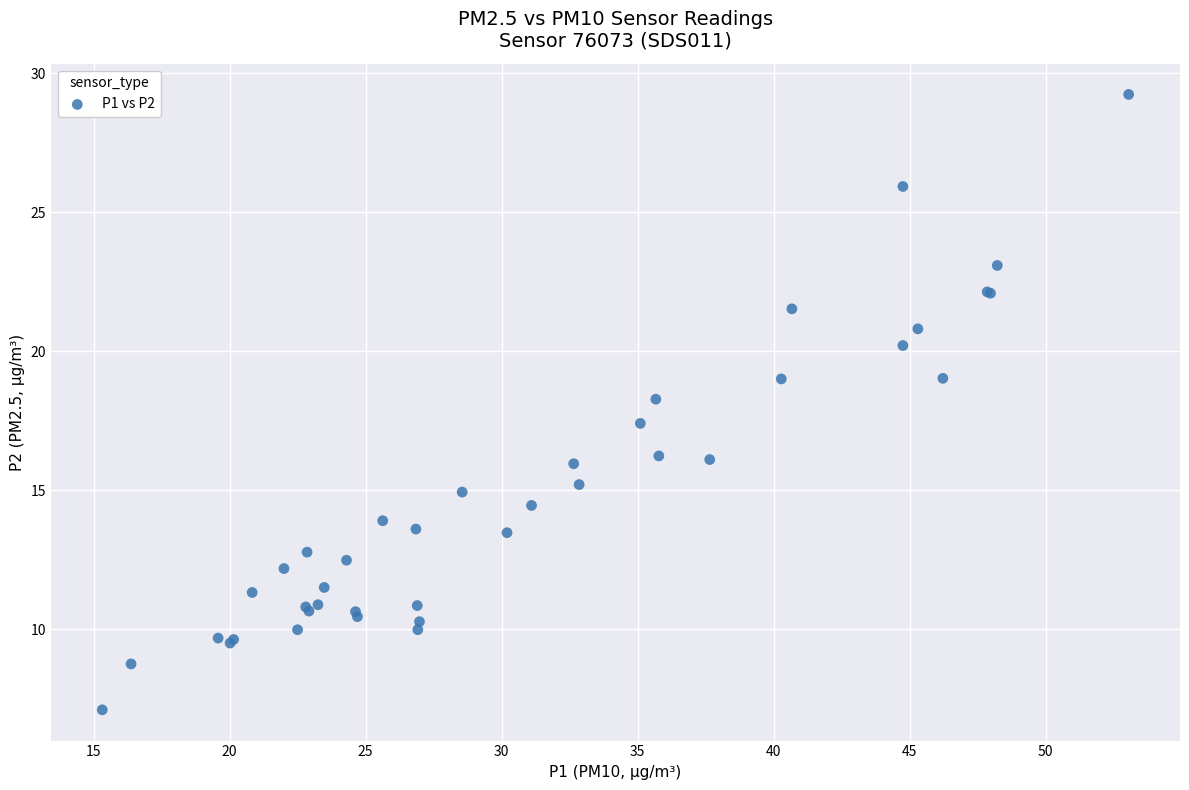

What Y value in the scatter plot is closest to 18?

18.3